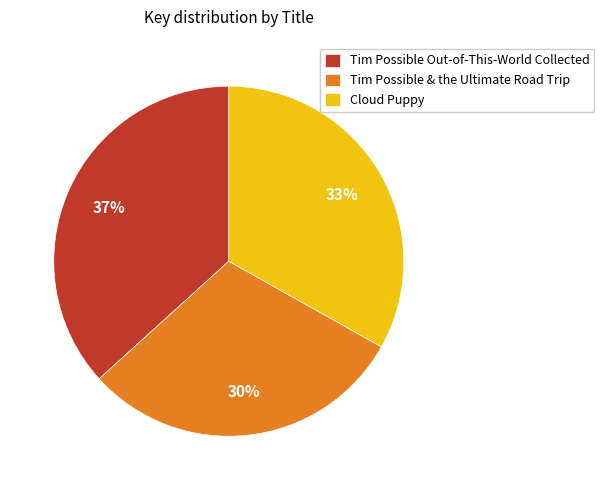

Is it true that Tim Possible & the Ultimate Road Trip is 30% of the pie?

True